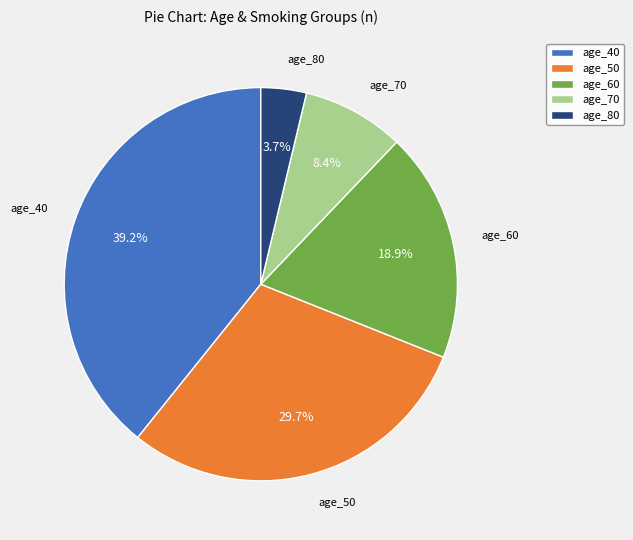

Rank the categories by value from lowest to highest.

age_80, age_70, age_60, age_50, age_40